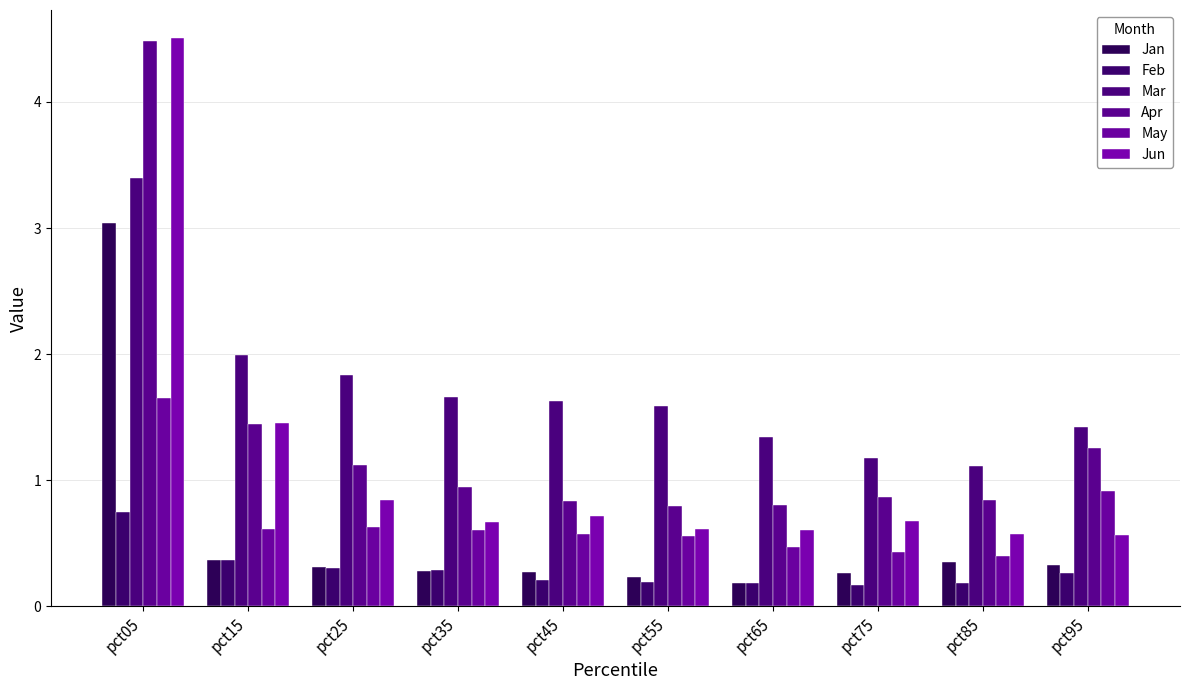

Count the number of categories in the chart.

10